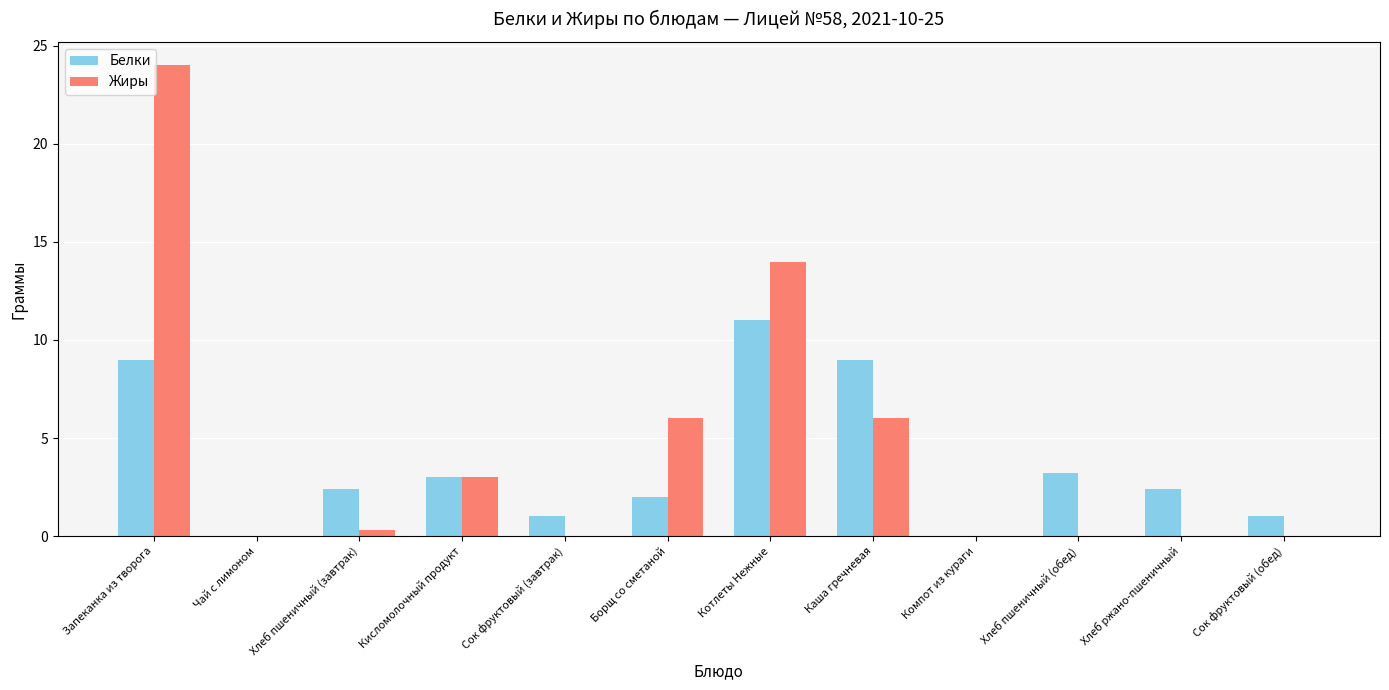

Which series has the widest spread of values?

Жиры